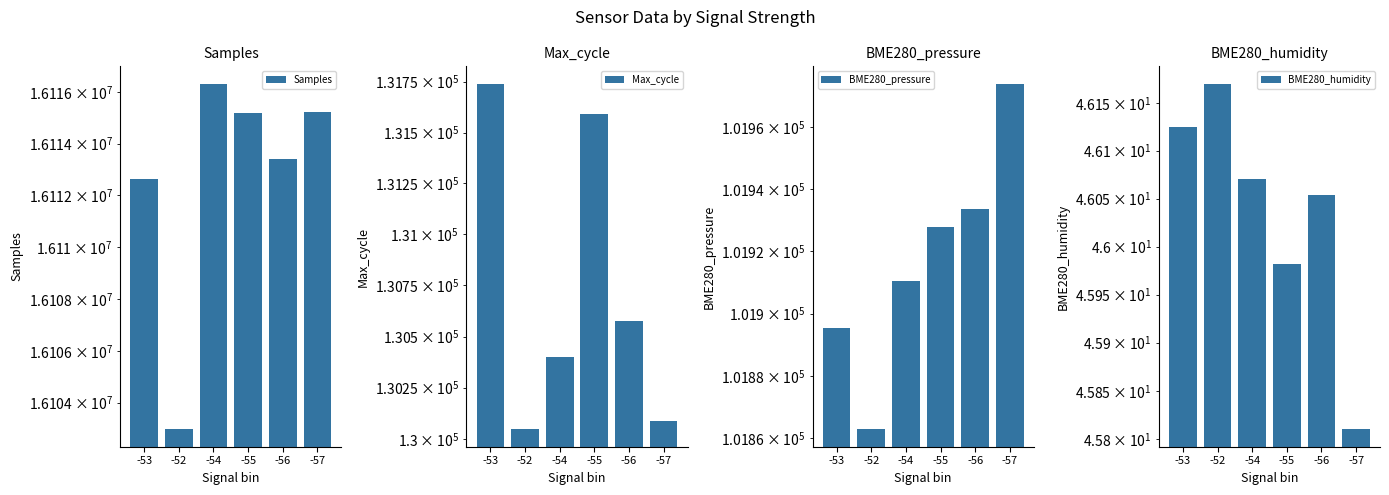

The value of BME280_pressure at -57 is 101974.0. True or false?

True